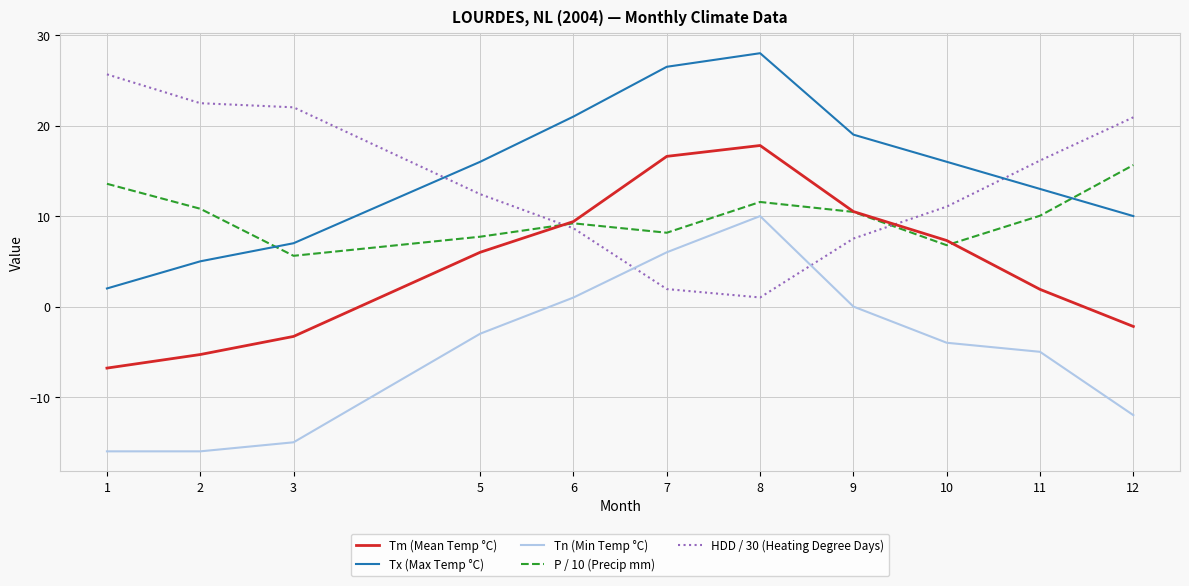

What is the spread (max minus min) of values at 12?

32.9